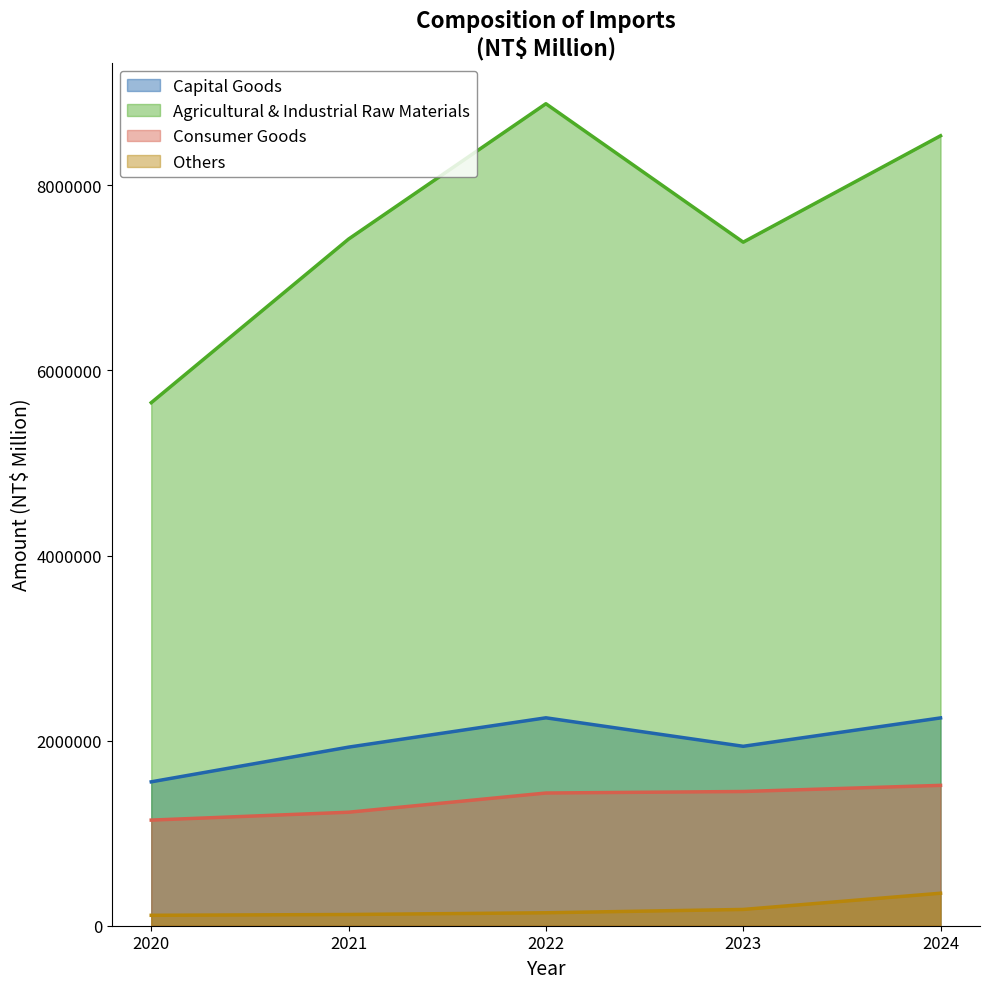

True or false: Consumer Goods and Capital Goods intersect in this chart.

False